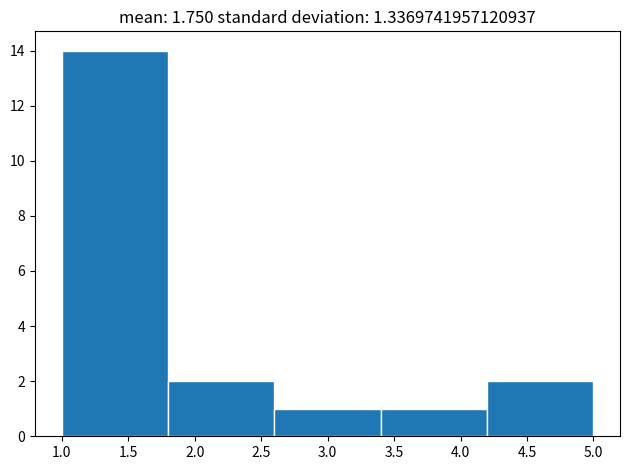

What is the height of the bar covering 4.2 to 5.0 on the x-axis? The values are not printed on the chart, so give them approximately, as read against the axis.

2